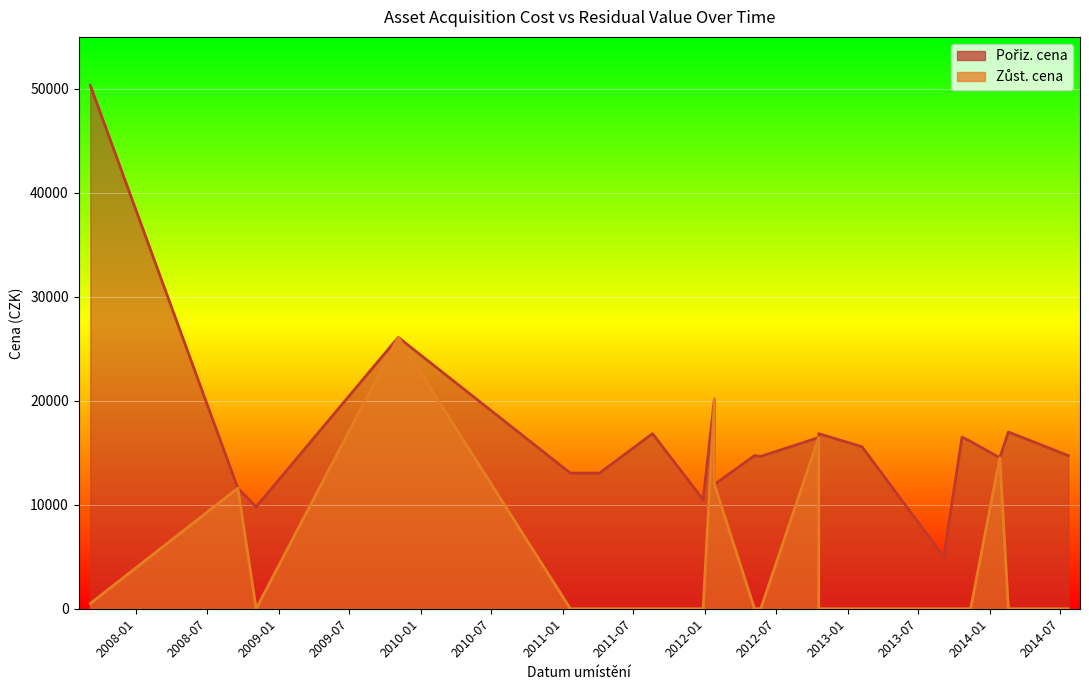

Between 2009-11-04 and 2012-05-23, which is larger?

2009-11-04